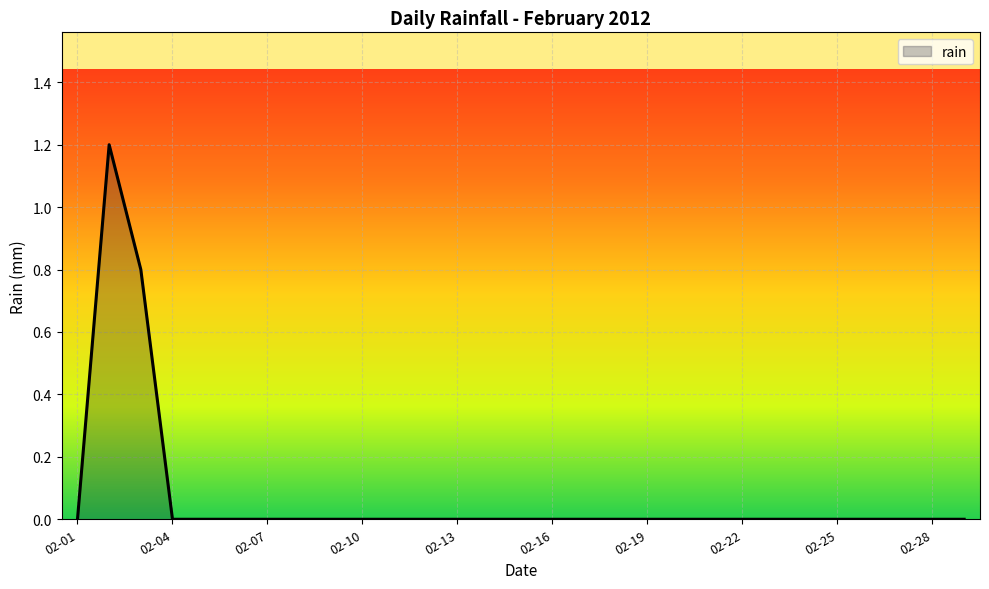

What is the average value?

0.1